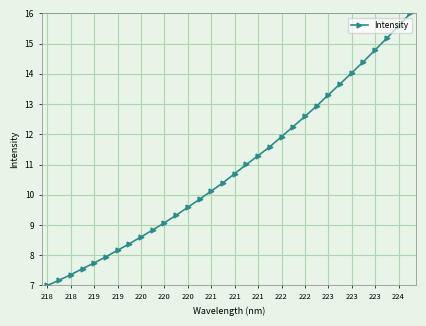

What is the difference between the maximum and minimum values?

9.0